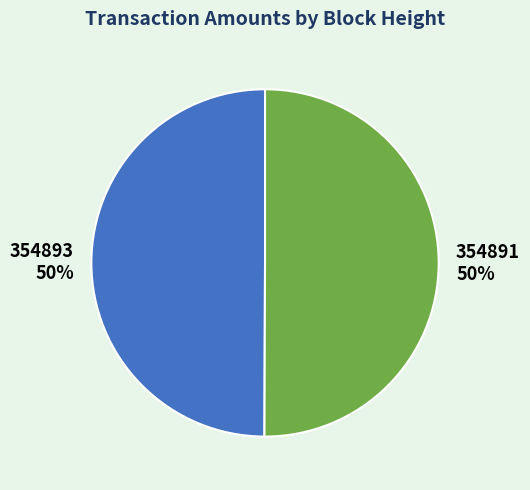

What is the ratio of the value at 354893 to the value at 354891?

1.0